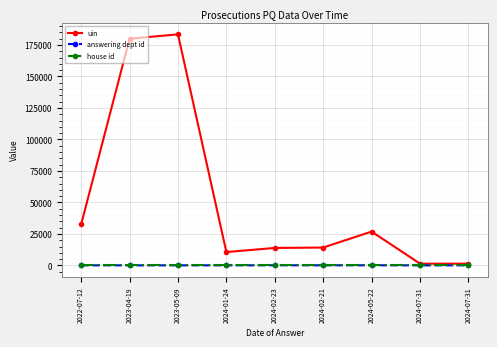

How many lines are shown in the chart?

3